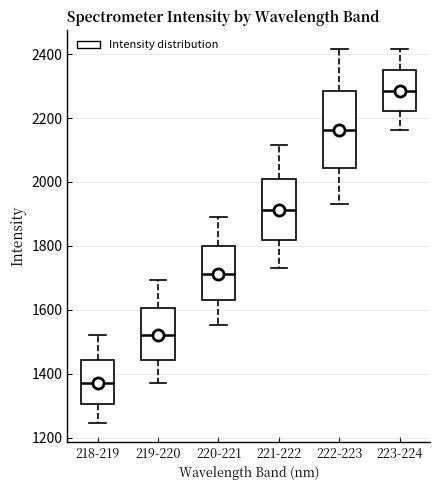

Comparing the boxes themselves (not the whiskers), which one is the tallest?

222-223